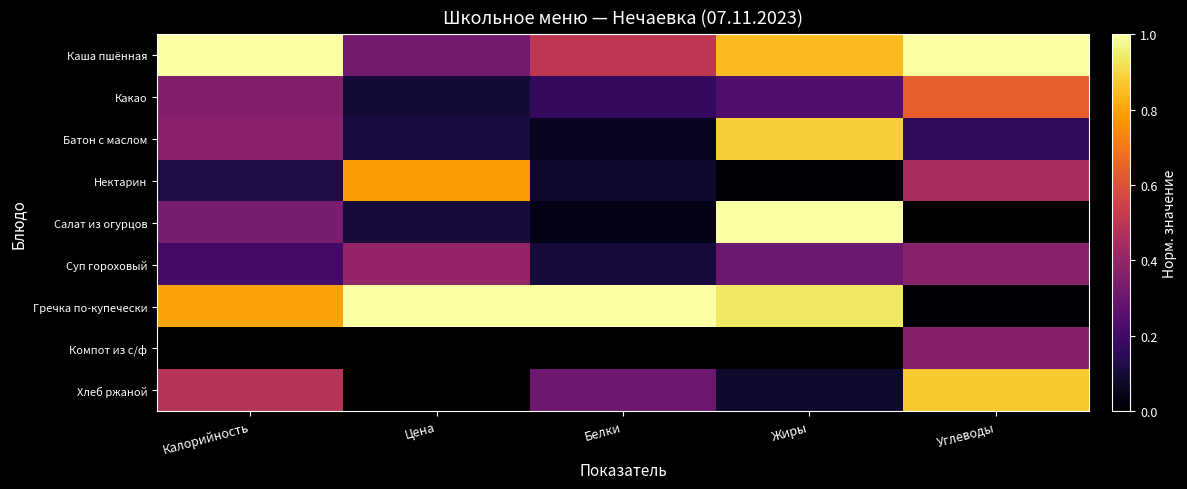

Which has a higher value, Жиры or Белки?

Жиры